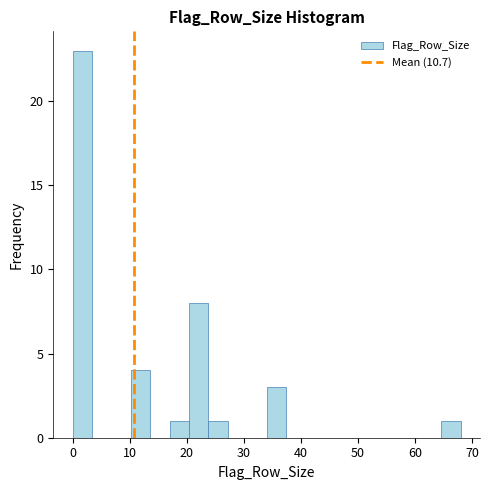

Around what value on the x-axis is the tallest bar? Give the approximate position of its centre, as read against the axis.

2